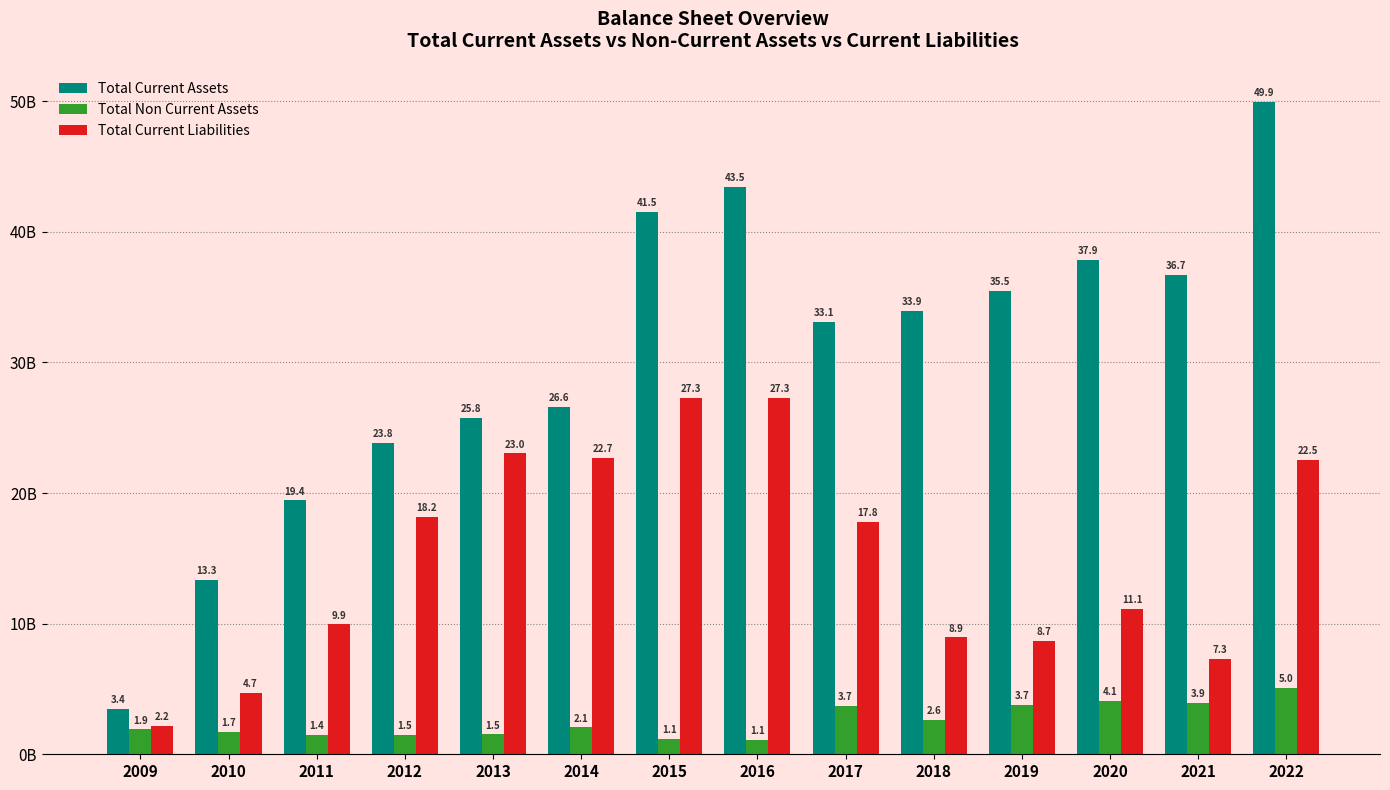

What is the difference between the highest and lowest values at 2015?

40.4